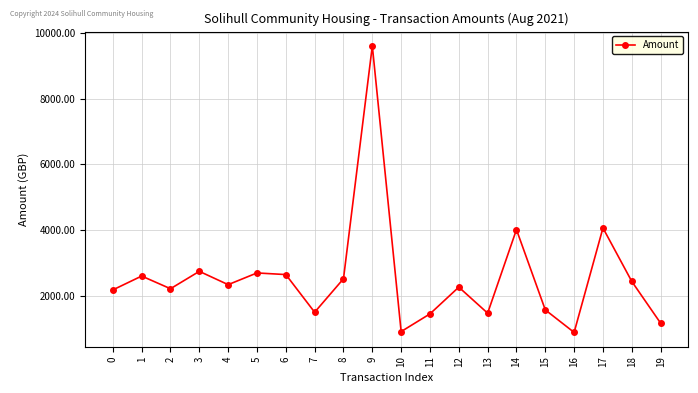

True or false: the data has more than 0 interior local peaks.

True